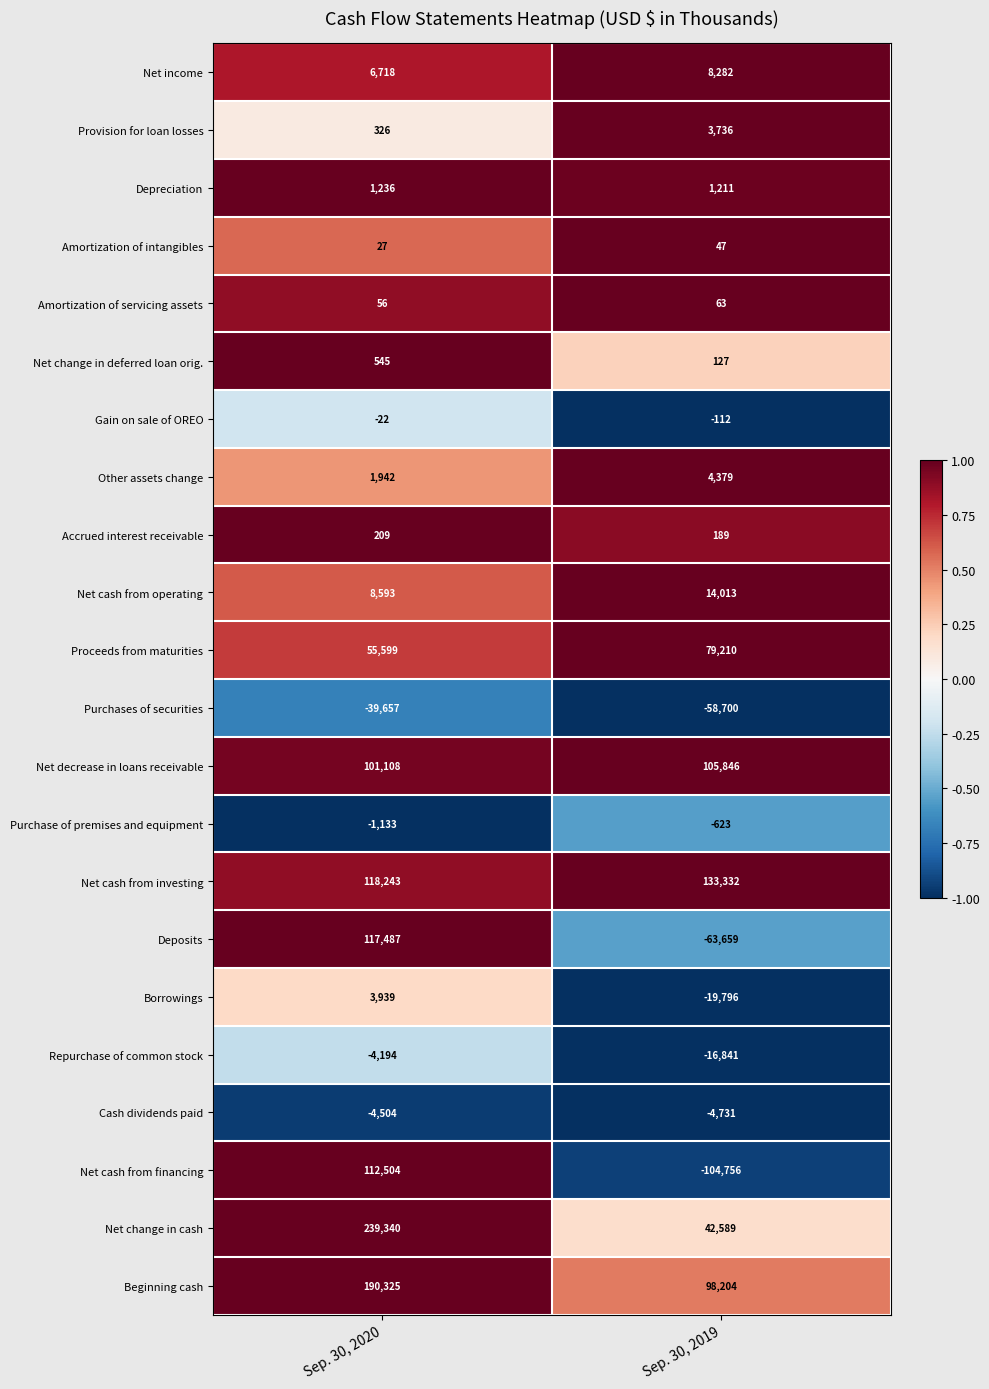

The Other assets change series shows 5783 at Sep. 30, 2019. True or false?

False